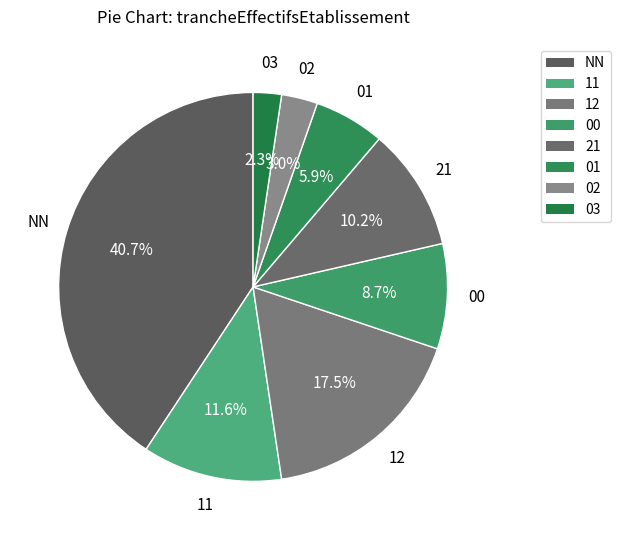

To the nearest percent, what portion does NN represent?

41%